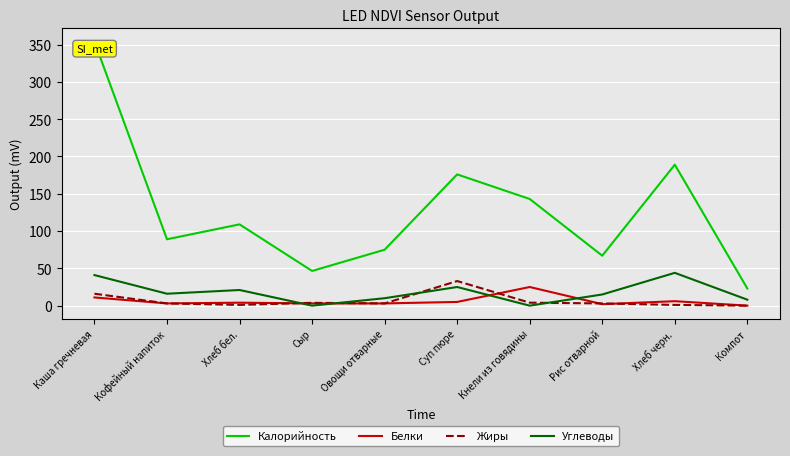

Between Кнели из говядины and Рис отварной, which series saw the biggest shift?

Калорийность